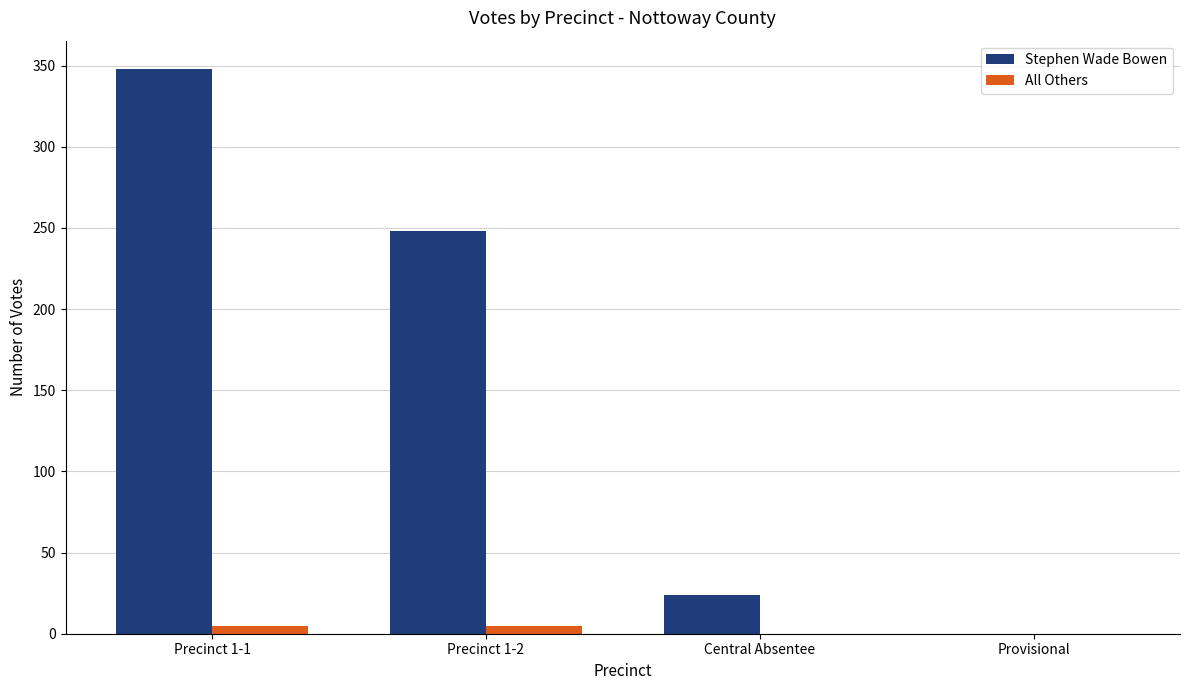

The Stephen Wade Bowen series shows 181 at Provisional. True or false?

False